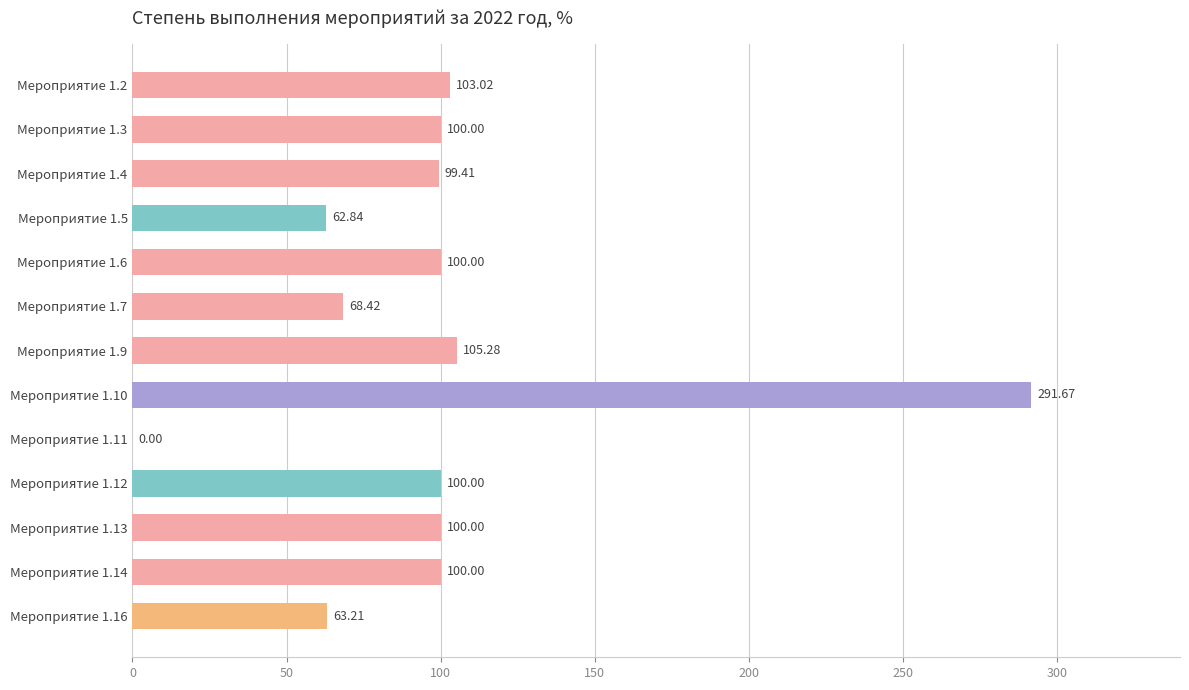

What is the sum of the values at Мероприятие 1.7 and Мероприятие 1.2?

171.4